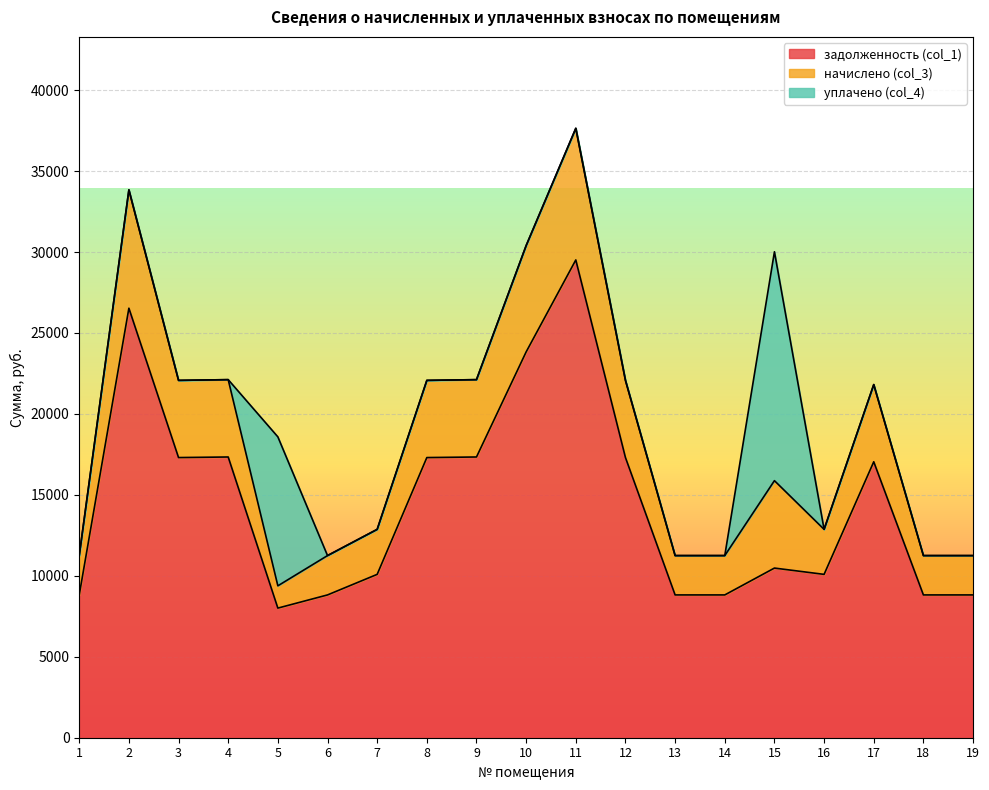

Reading left to right, transcribe all the data shown in this chart.

задолженность (col_1): 1=8820.0	2=26530.6	3=17304.8	4=17340.1	5=8006.4	6=8820.0	7=10090.1	8=17304.8	9=17340.1	10=23831.6	11=29511.7	12=17304.8	13=8820.0	14=8820.0	15=10479.1	16=10090.1	17=17044.8	18=8820.0	19=8820.0
начислено (col_3): 1=2430.0	2=7309.4	3=4767.7	4=4777.4	5=1376.1	6=2430.0	7=2779.9	8=4767.7	9=4777.4	10=6565.9	11=8130.8	12=4767.7	13=2430.0	14=2430.0	15=5399.5	16=2779.9	17=4767.7	18=2430.0	19=2430.0
уплачено (col_4): 1=0.0	2=0.0	3=0.0	4=0.0	5=9200.4	6=0.0	7=0.0	8=0.0	9=0.0	10=0.0	11=0.0	12=0.0	13=0.0	14=0.0	15=14138.2	16=0.0	17=0.0	18=0.0	19=0.0